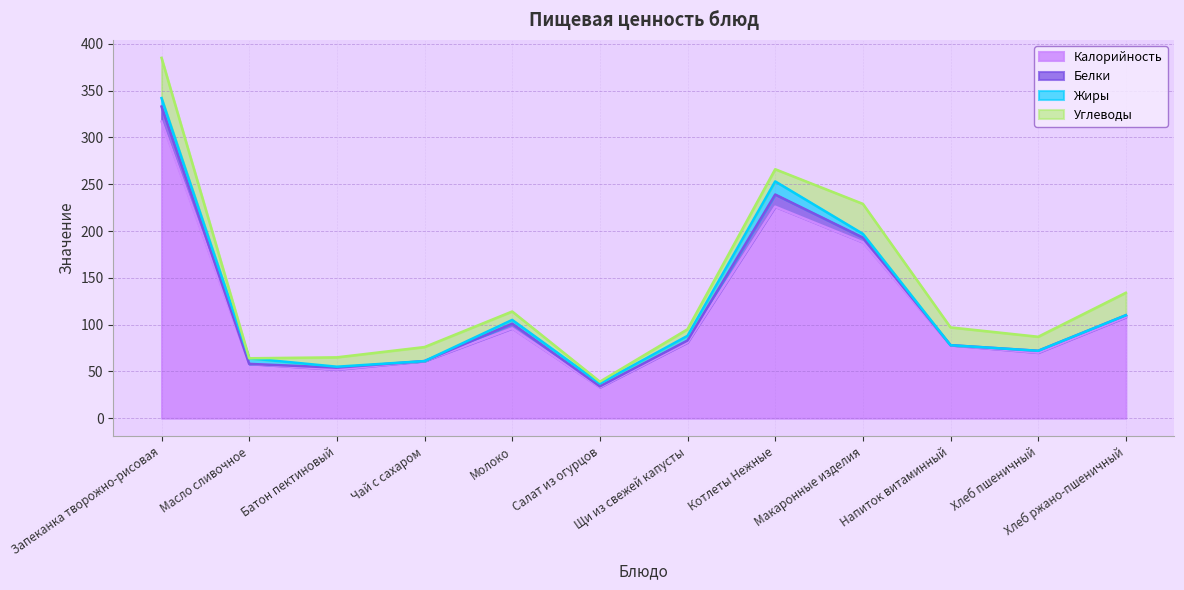

True or false: Калорийность has a value of 61 at Чай с сахаром.

True